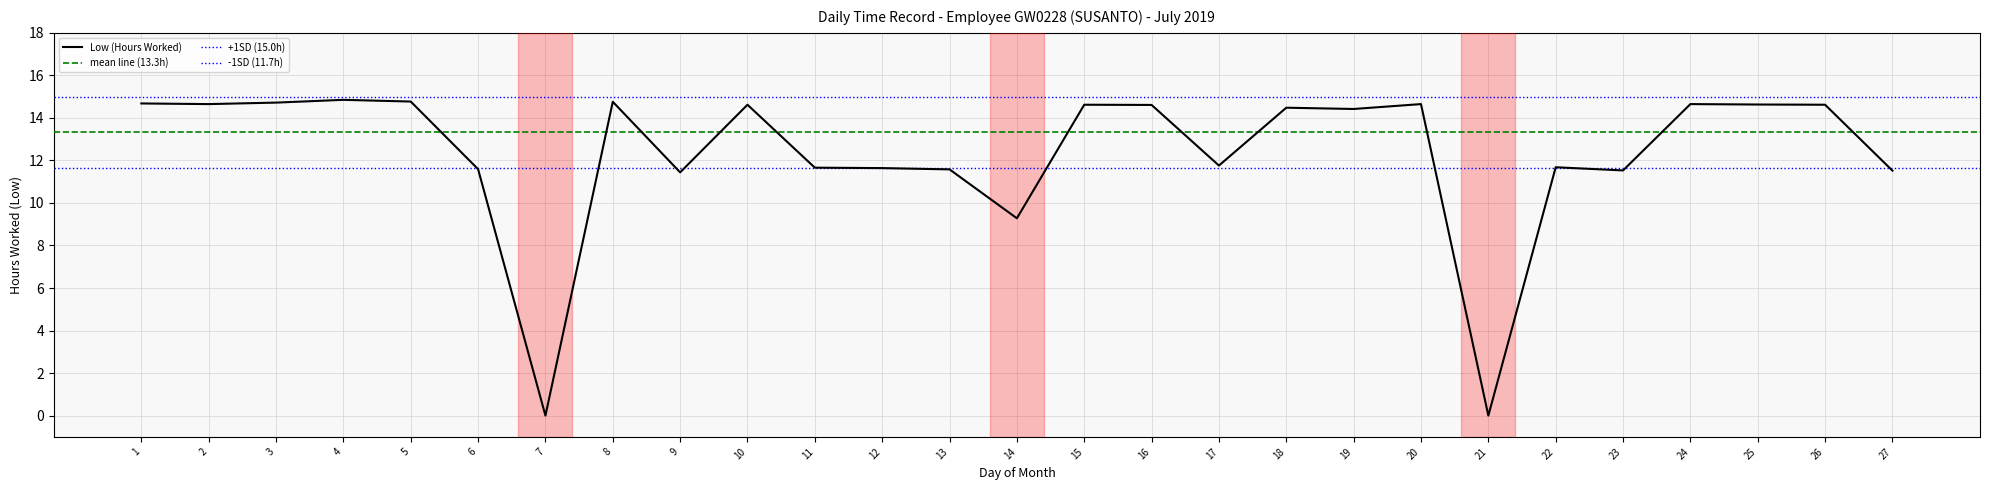

Reading left to right, extract all data points from this chart.

1=14.7	2=14.7	3=14.7	4=14.8	5=14.8	6=11.6	7=0.0	8=14.8	9=11.4	10=14.6	11=11.7	12=11.6	13=11.6	14=9.3	15=14.6	16=14.6	17=11.8	18=14.5	19=14.4	20=14.7	21=0.0	22=11.7	23=11.5	24=14.7	25=14.6	26=14.6	27=11.5